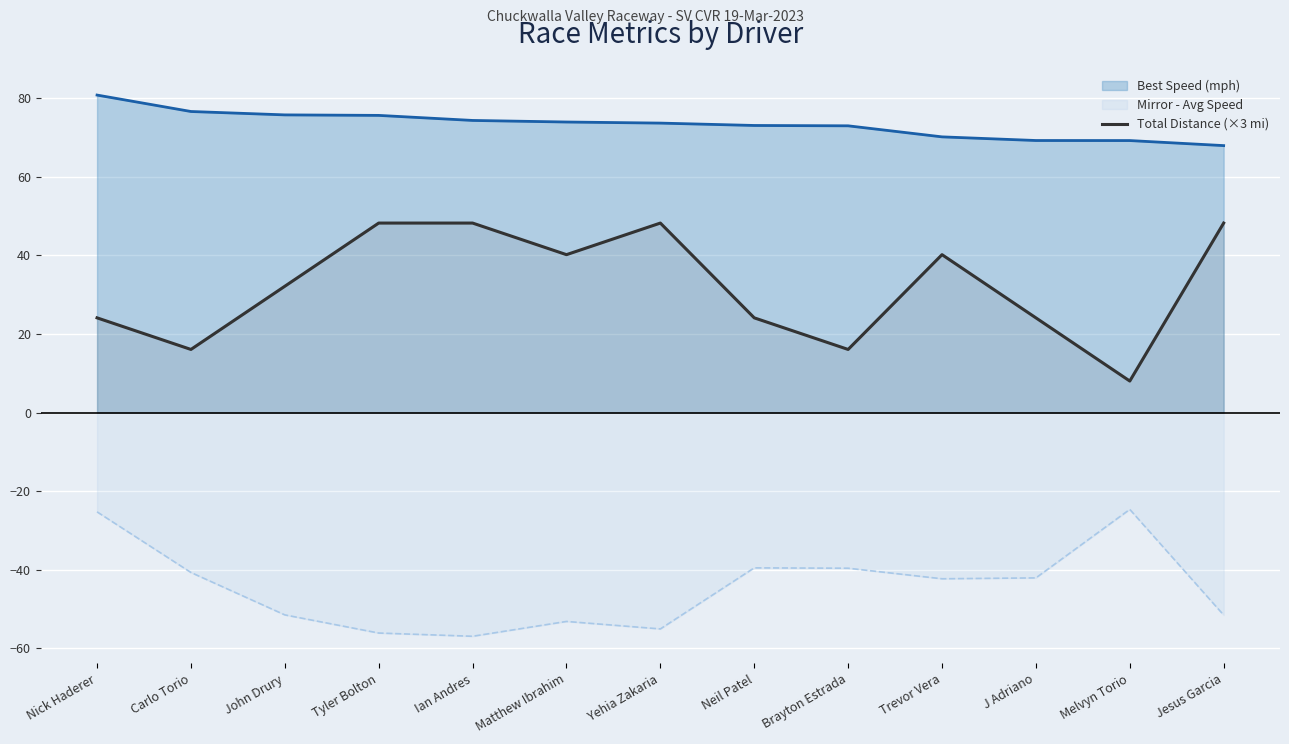

Reading left to right, transcribe all the data shown in this chart.

Best Speed (mph): 80.8	76.6	75.8	75.6	74.4	74.0	73.7	73.1	73.0	70.2	69.2	69.2	68.0
Mirror - Avg Speed: -25.2	-40.7	-51.5	-56.1	-56.9	-53.1	-55.0	-39.5	-39.6	-42.3	-42.1	-24.6	-51.5
Total Distance (×3 mi): 24.1	16.1	32.2	48.2	48.2	40.2	48.2	24.1	16.1	40.2	24.1	8.0	48.2